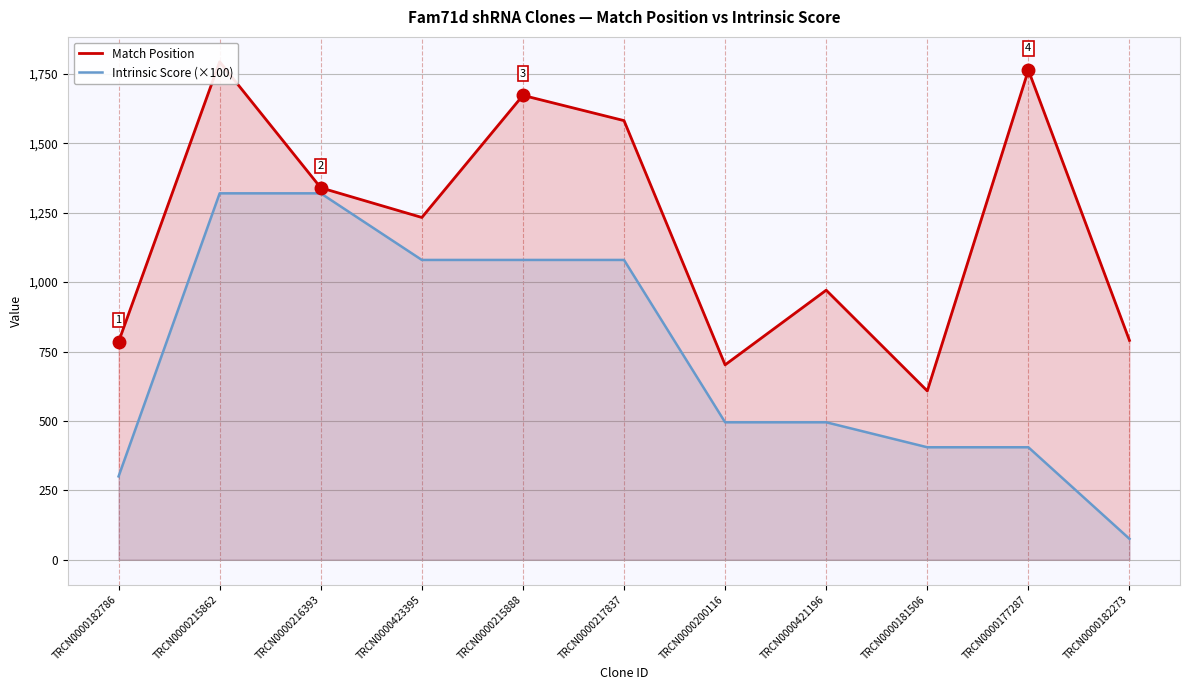

List the labels in order of Match Position value, smallest first.

TRCN0000181506, TRCN0000200116, TRCN0000182786, TRCN0000182273, TRCN0000421196, TRCN0000423395, TRCN0000216393, TRCN0000217837, TRCN0000215888, TRCN0000177287, TRCN0000215862